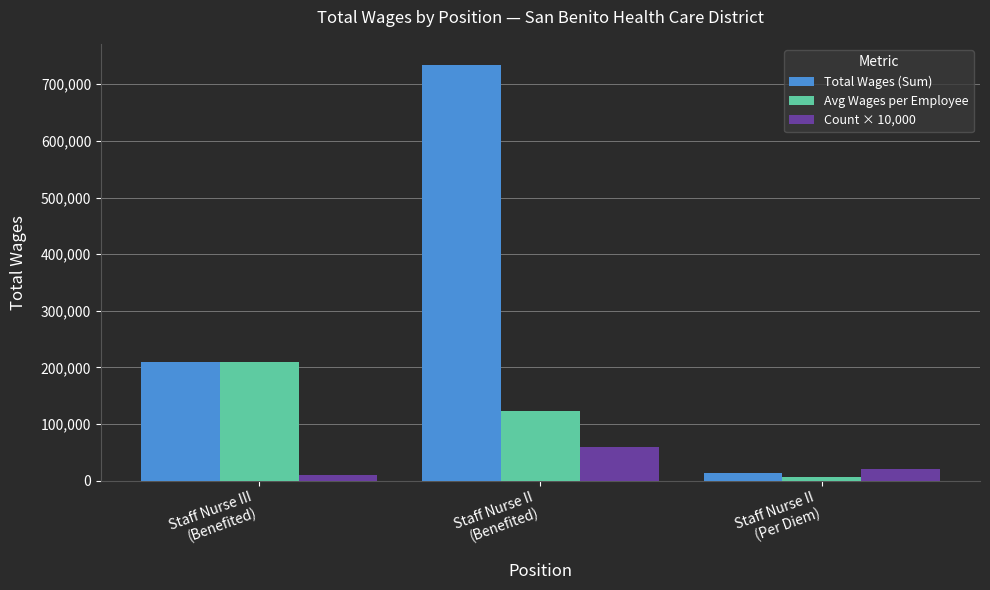

Reading right to left, extract all data points from this chart.

Total Wages (Sum): 14151.0	734712.0	210296.0
Avg Wages per Employee: 7075.5	122452.0	210296.0
Count × 10,000: 20000.0	60000.0	10000.0